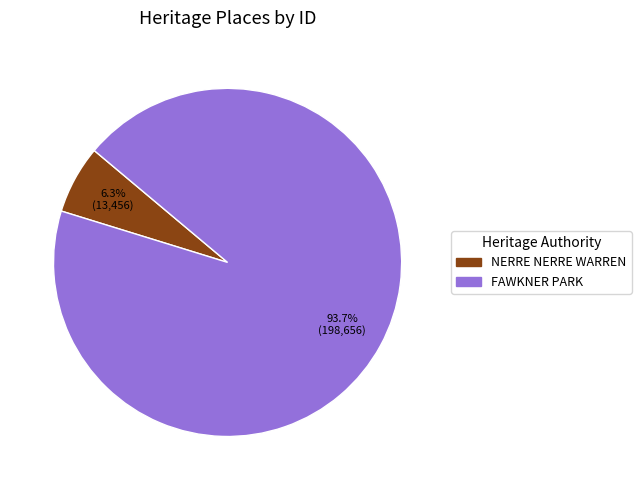

True or false: FAWKNER PARK accounts for 87% of the total.

False